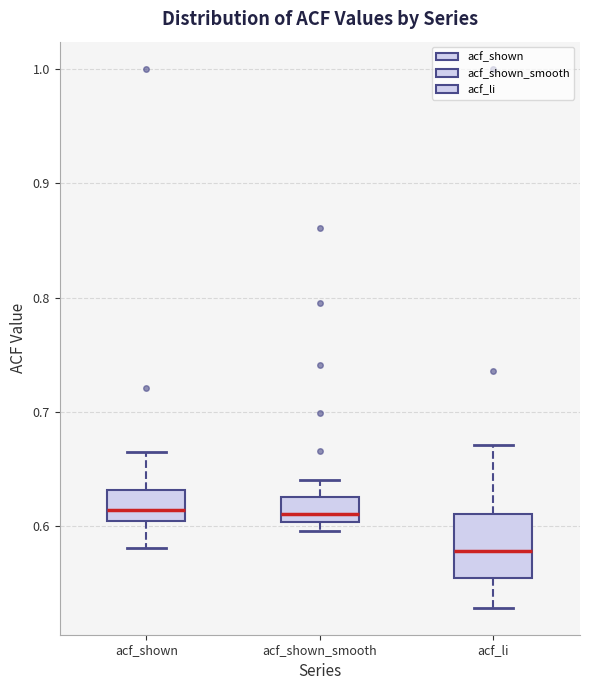

Where does the lower whisker of the box for acf_li end on the y-axis? The values are not printed on the chart, so give them approximately, as read against the axis.

0.53